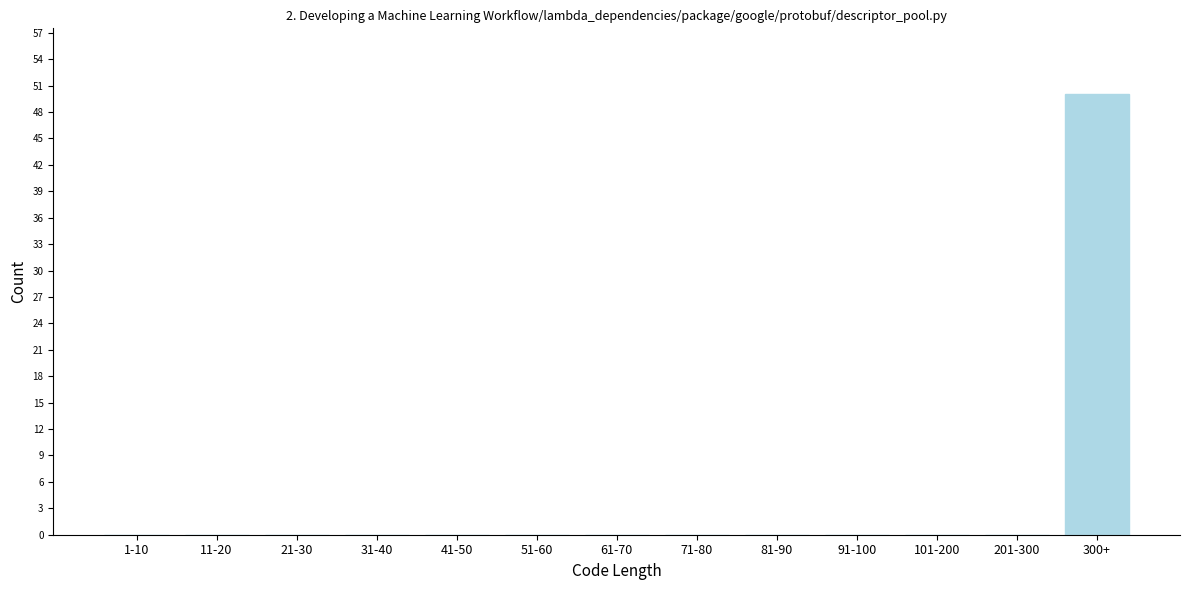

Reading left to right, list all the values displayed in this chart.

1-10=0	11-20=0	21-30=0	31-40=0	41-50=0	51-60=0	61-70=0	71-80=0	81-90=0	91-100=0	101-200=0	201-300=0	300+=50